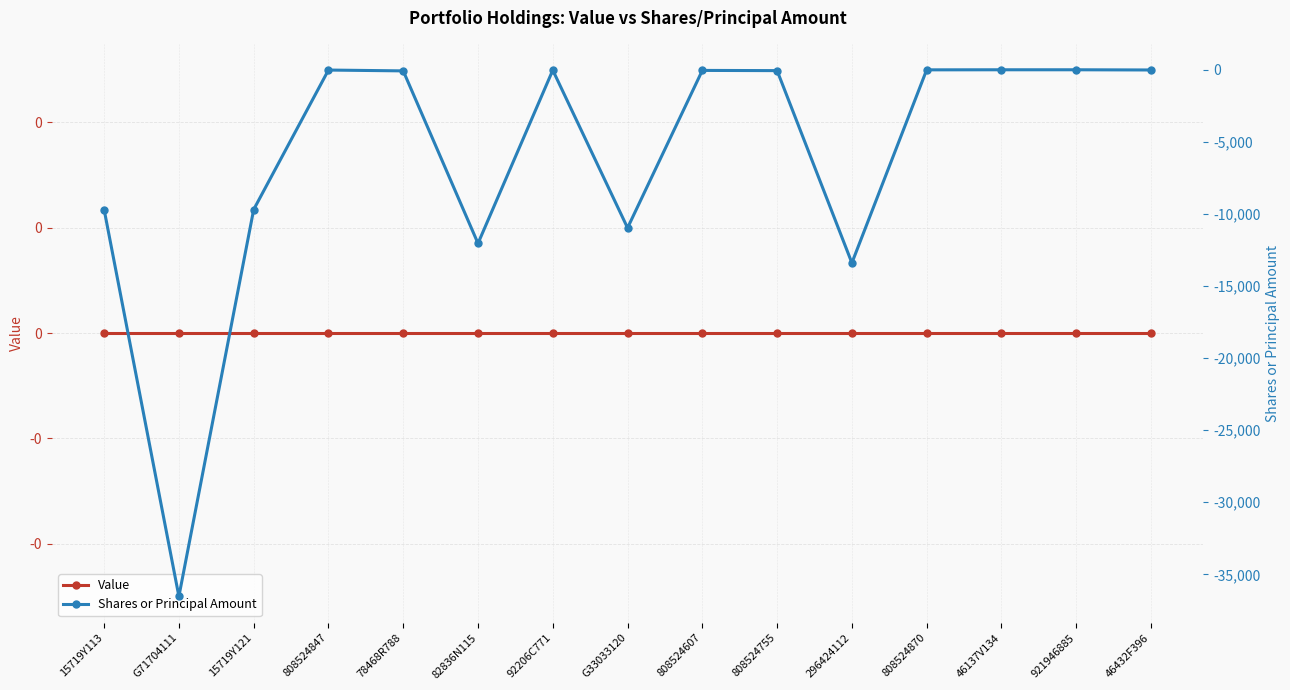

True or false: Value and Shares or Principal Amount intersect in this chart.

False